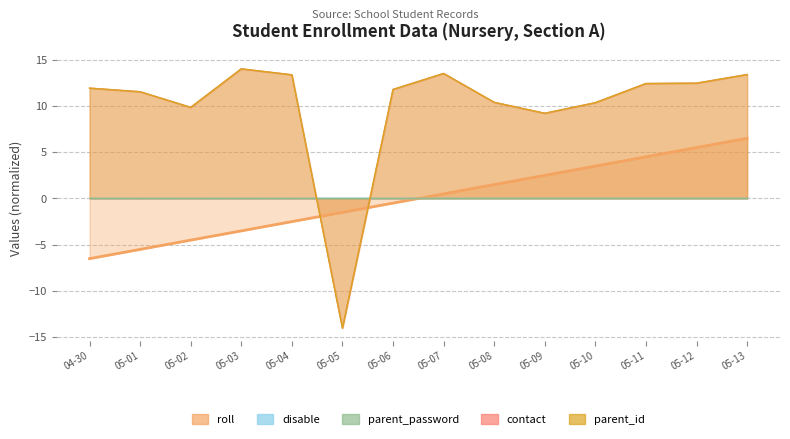

True or false: roll has more than 1 points higher than both neighbors.

False